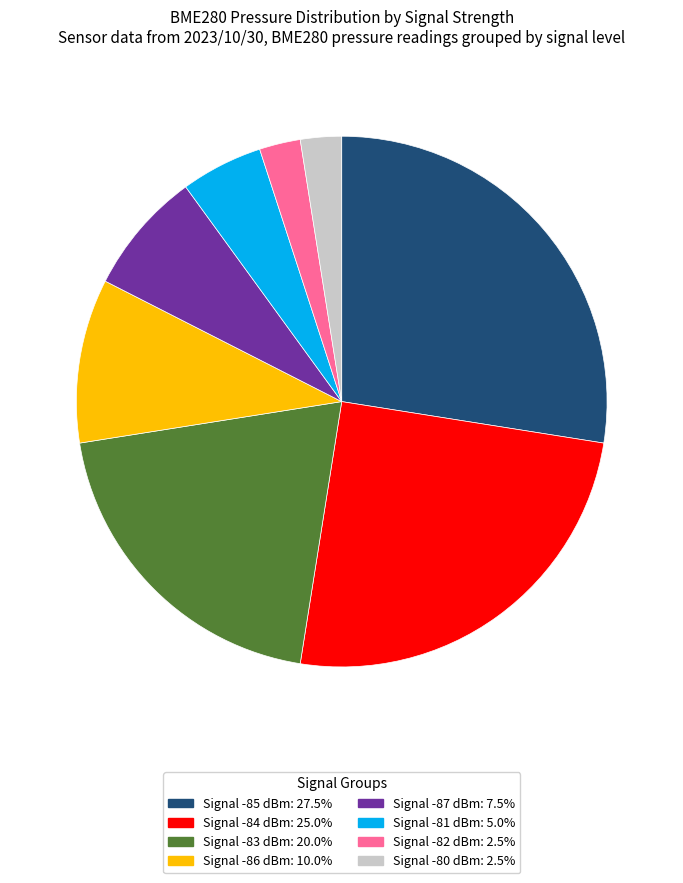

Is there a majority slice in this chart?

No